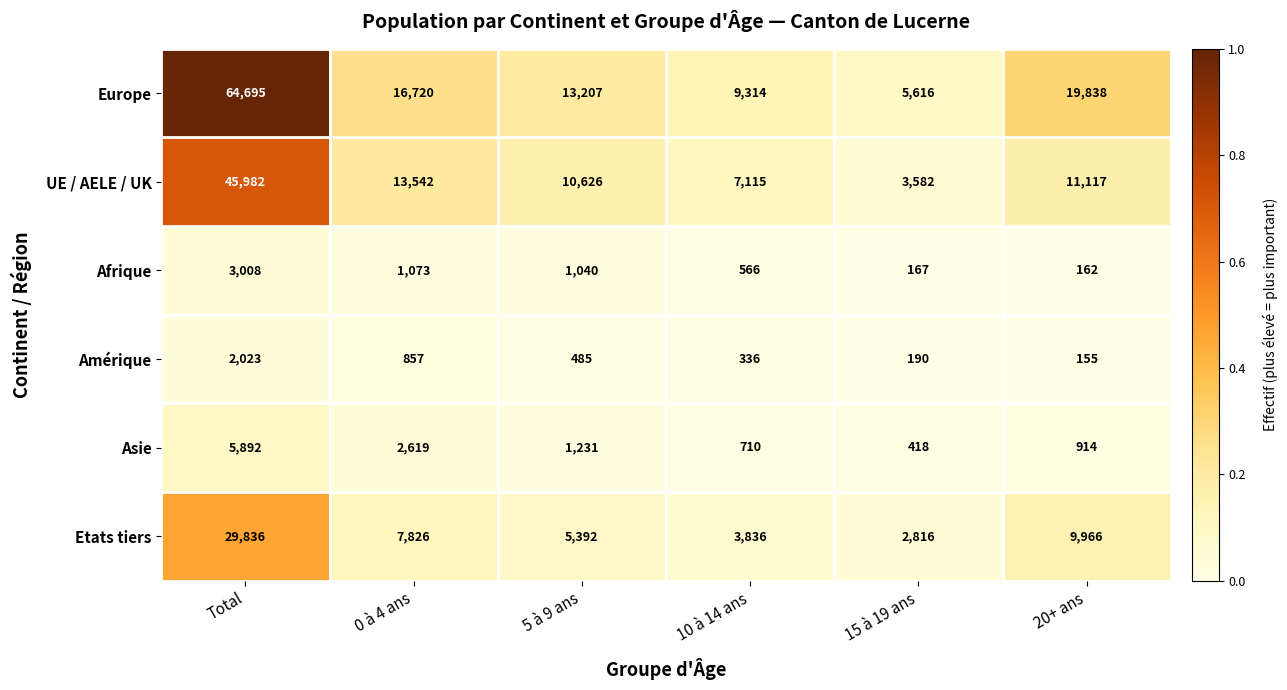

Rank the series at 0 à 4 ans from lowest to highest value.

Amérique, Afrique, Asie, Etats tiers, UE / AELE / UK, Europe